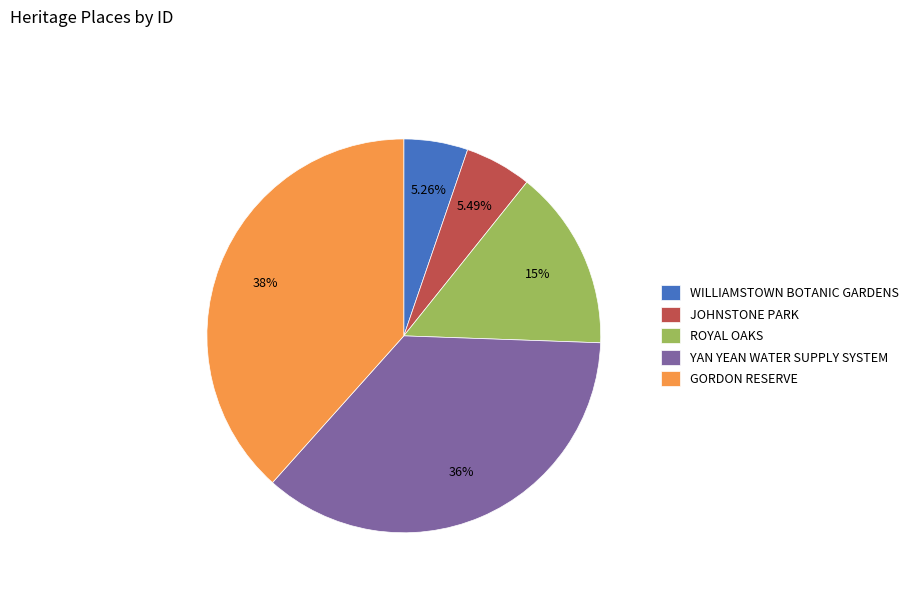

To the nearest percent, what percentage of the pie is GORDON RESERVE?

38%